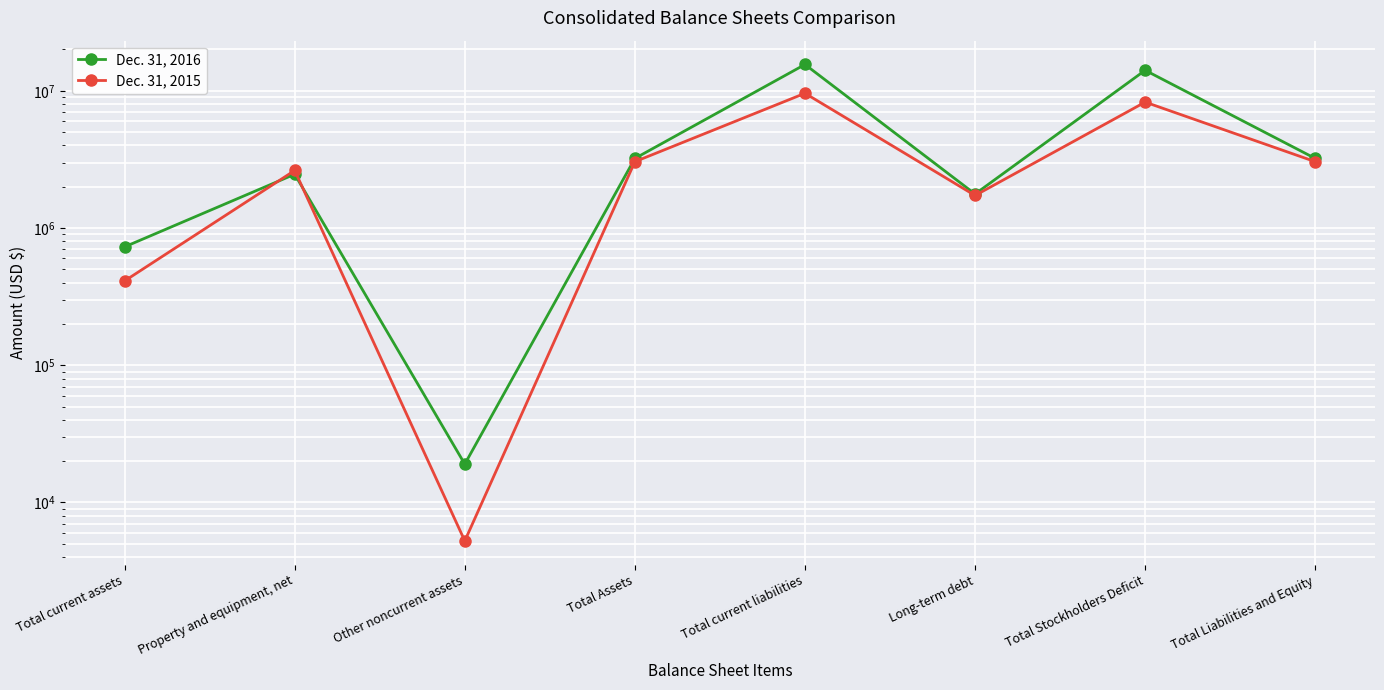

True or false: Dec. 31, 2015 and Dec. 31, 2016 cross at least once.

True